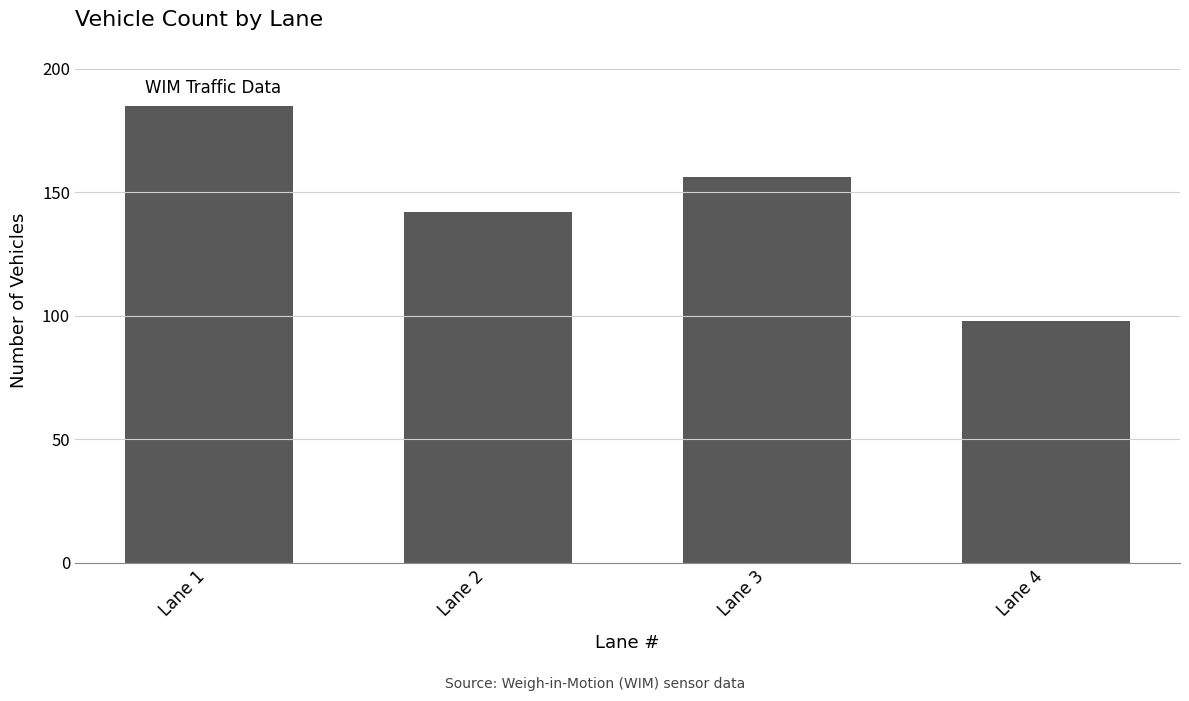

Rank the categories by value from highest to lowest.

Lane 1, Lane 3, Lane 2, Lane 4